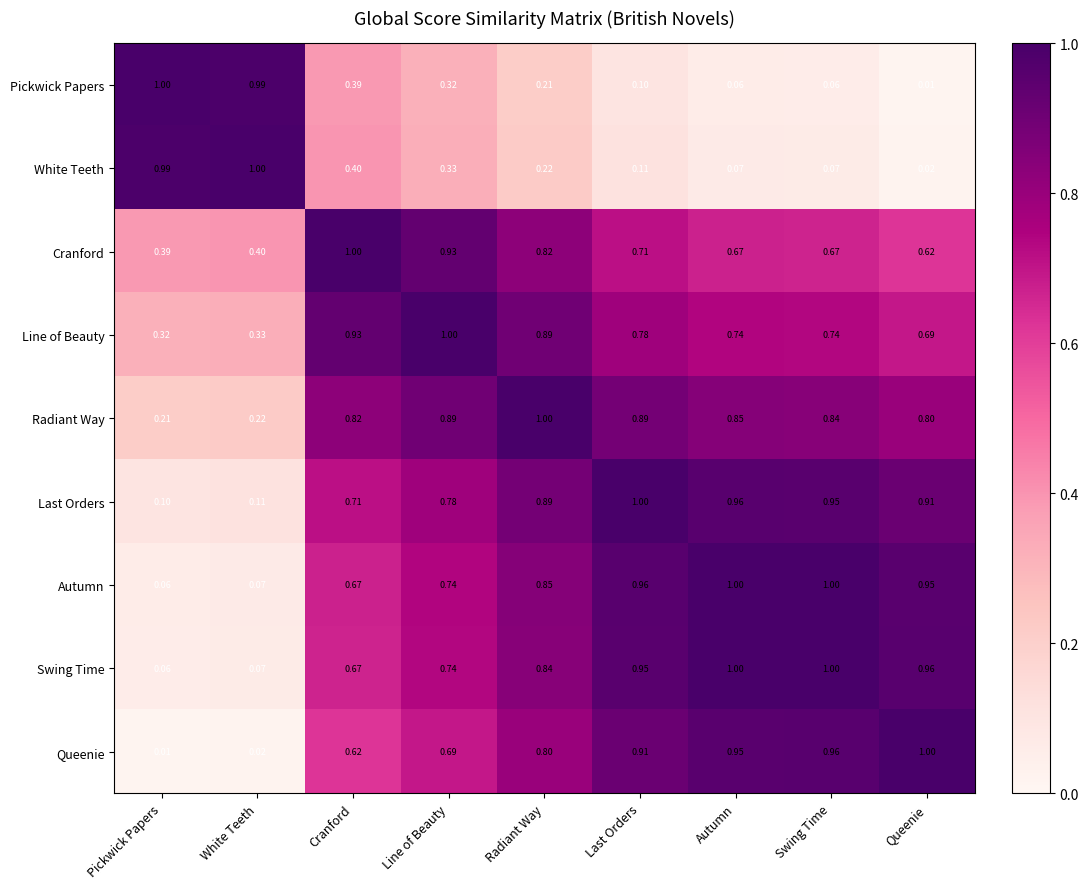

Rank the series at Queenie from lowest to highest value.

Pickwick Papers, White Teeth, Cranford, Line of Beauty, Radiant Way, Last Orders, Autumn, Swing Time, Queenie